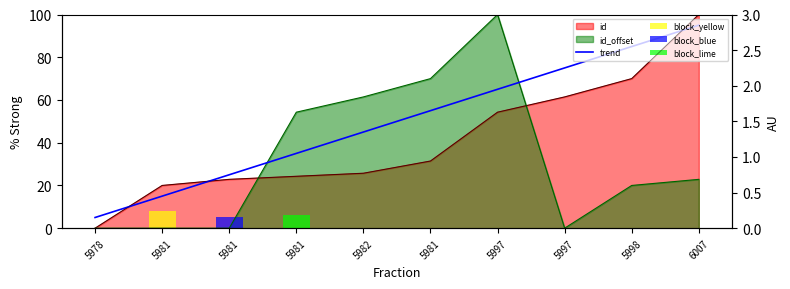

Between 6007 and 5978, which is larger?

6007